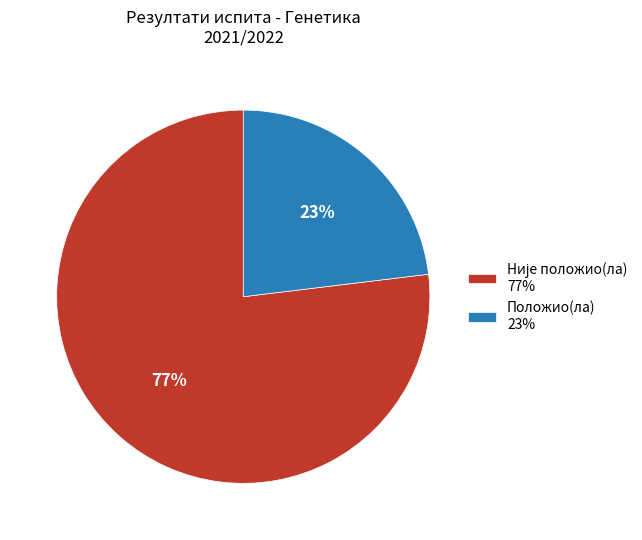

Count the number of slices in the pie.

2